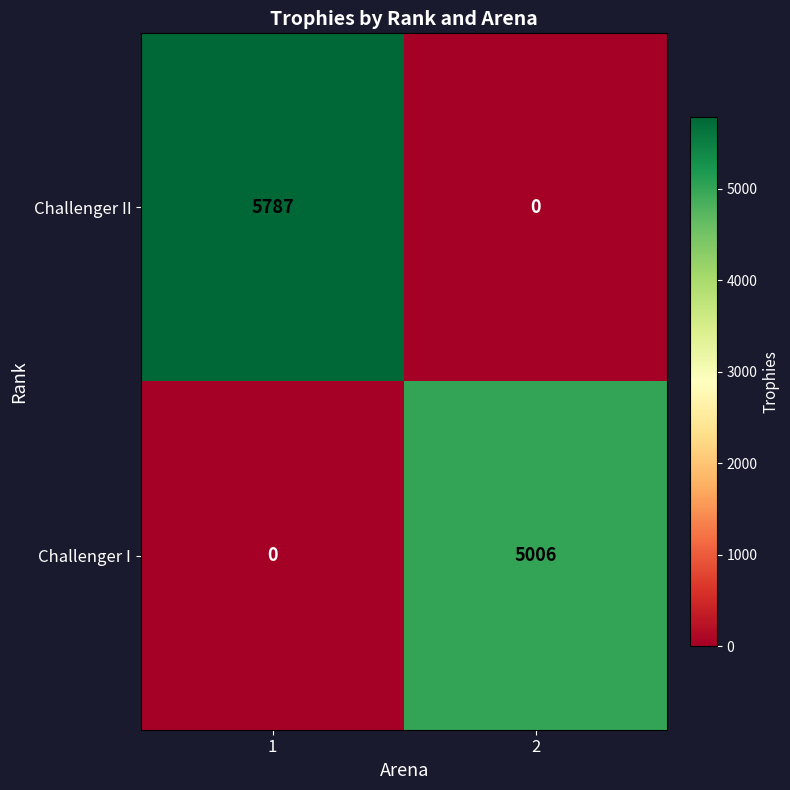

The Challenger II series shows 3372 at 2. True or false?

False